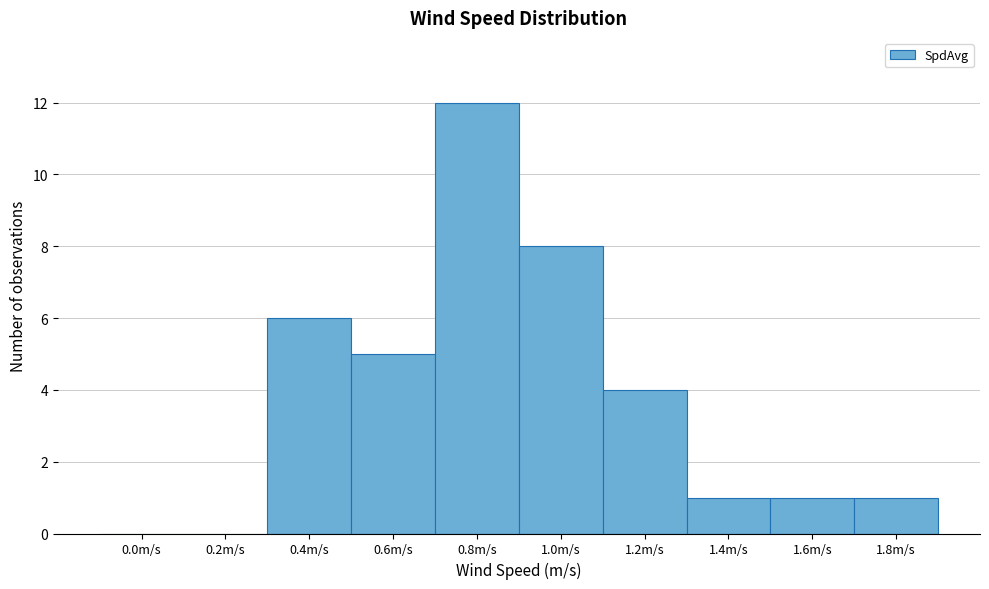

Reading left to right, extract all data points from this chart.

0.0m/s=0	0.2m/s=0	0.4m/s=6	0.6m/s=5	0.8m/s=12	1.0m/s=8	1.2m/s=4	1.4m/s=1	1.6m/s=1	1.8m/s=1